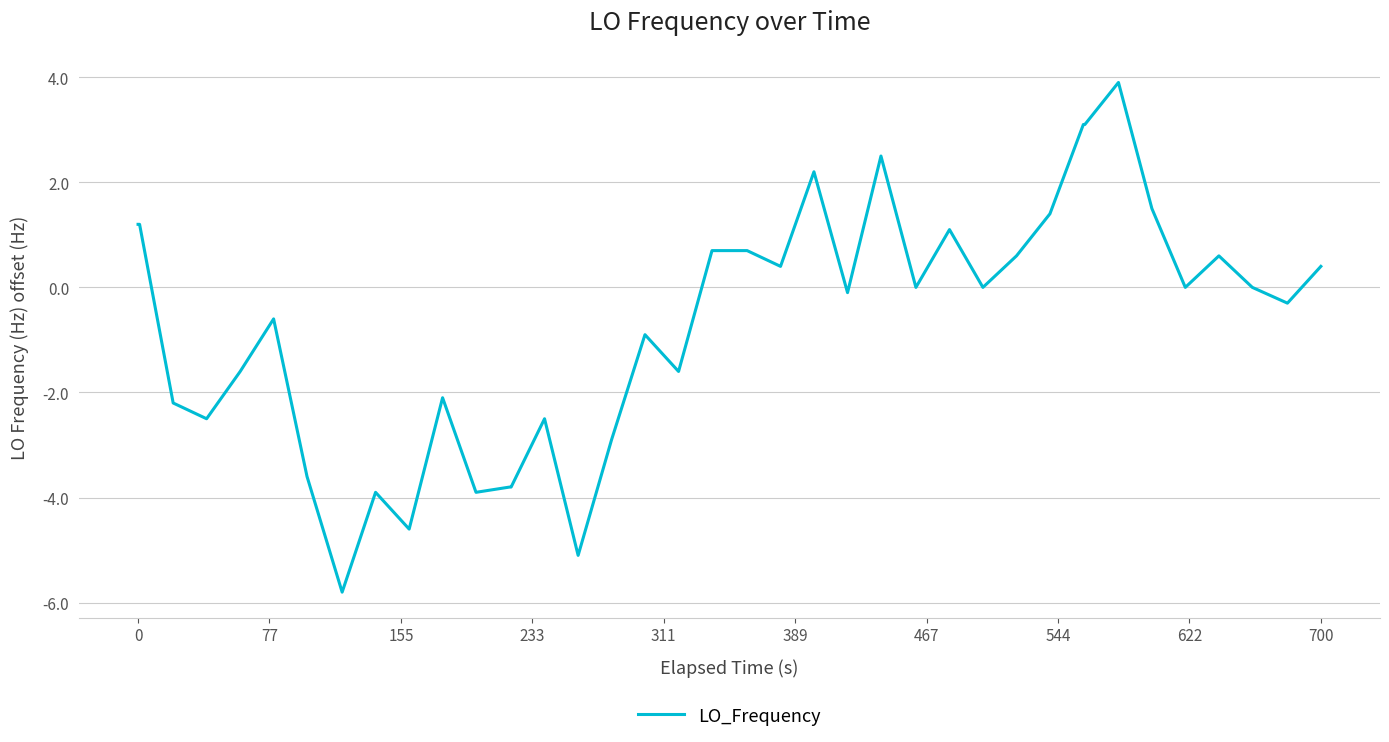

What is the difference between the maximum and minimum values?

9.7